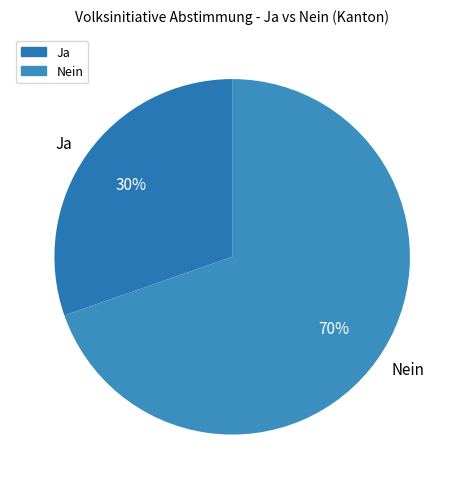

Between Nein and Ja, which is larger?

Nein